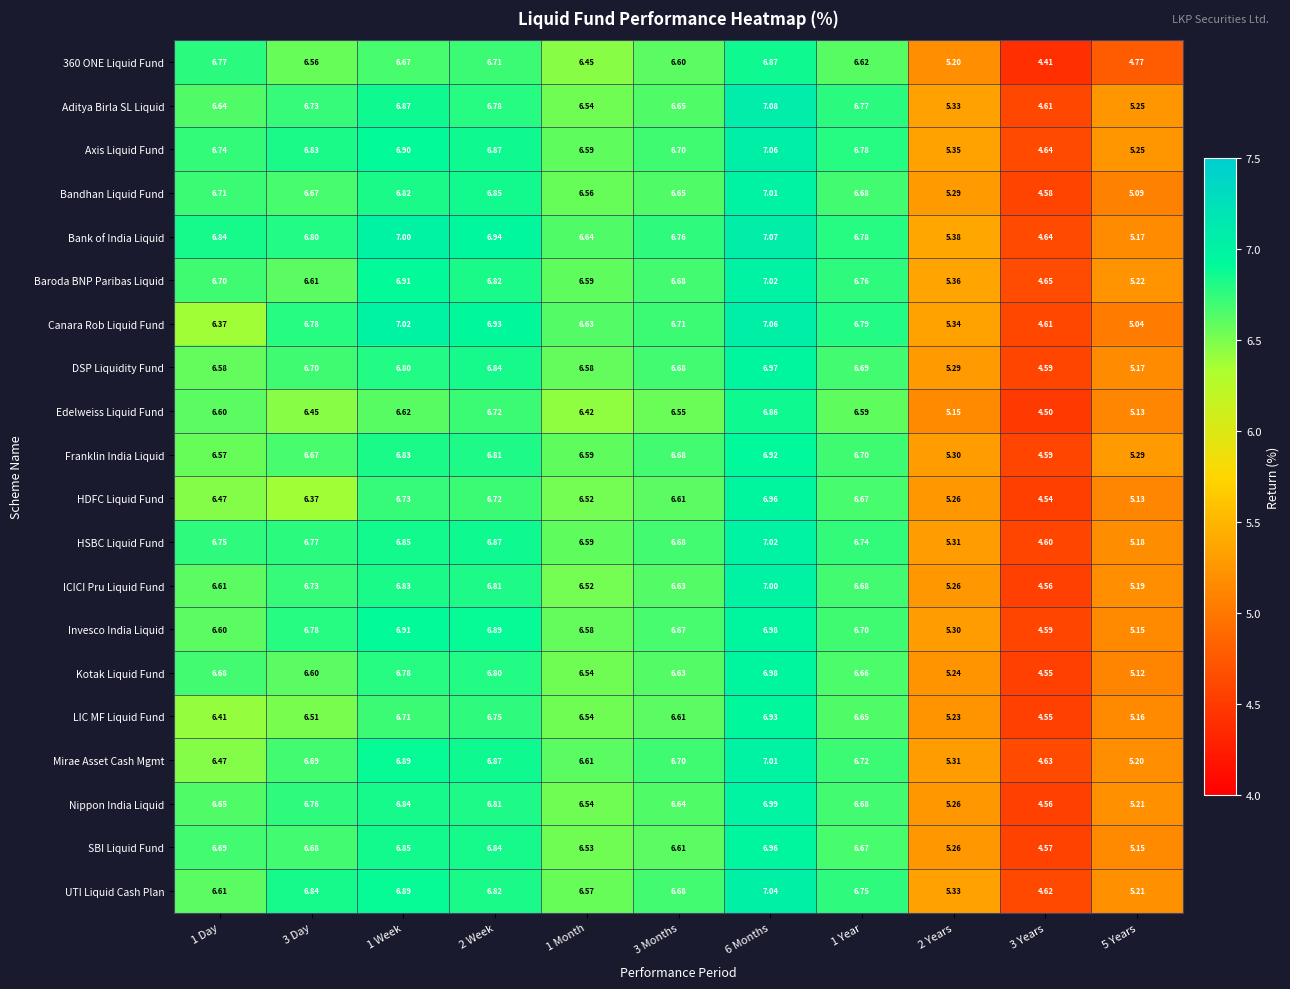

Which series has the largest total across all categories?

Bank of India Liquid